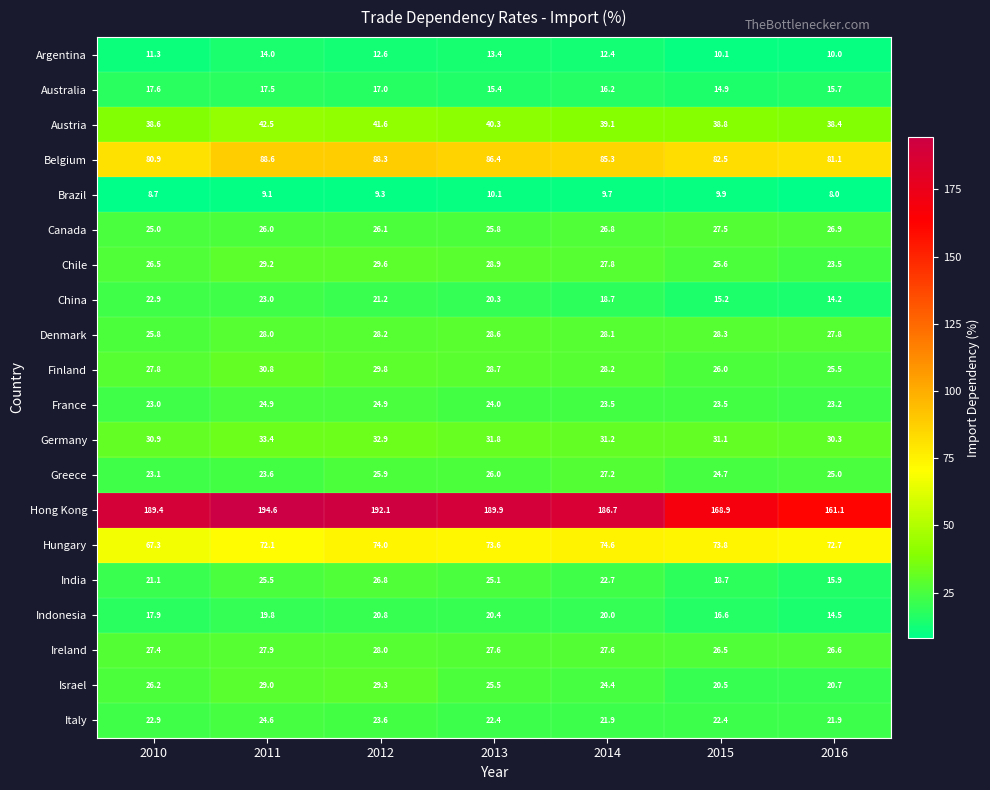

Where does the Brazil series first go above 9?

2011